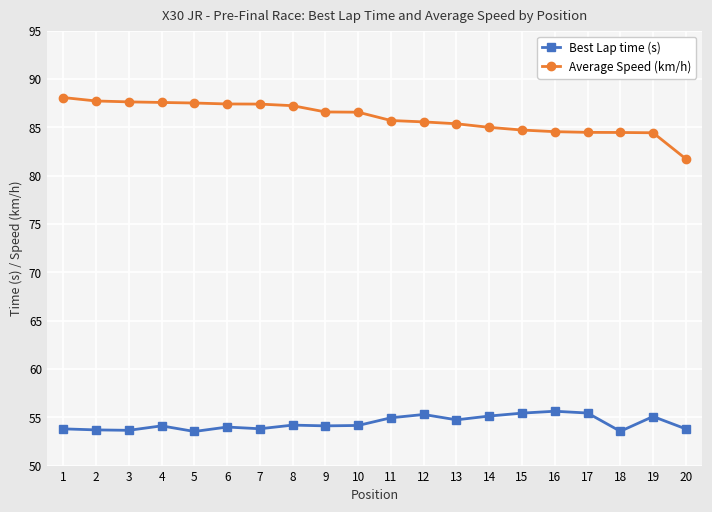

What is the difference between the maximum and minimum values in the Average Speed (km/h) series?

6.3